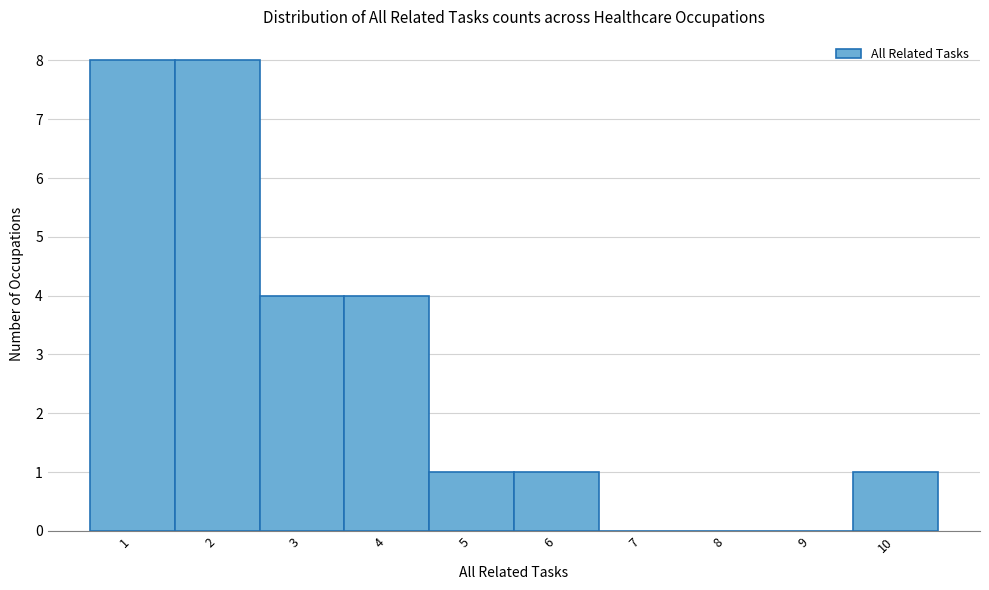

Reading left to right, transcribe this chart: for each bar, give the range it covers on the x-axis and its height. The values are not printed on the chart, so give them approximately, as read against the axis.

0.5 to 1.5: 8
1.5 to 2.5: 8
2.5 to 3.5: 4
3.5 to 4.5: 4
4.5 to 5.5: 1
5.5 to 6.5: 1
6.5 to 7.5: 0
7.5 to 8.5: 0
8.5 to 9.5: 0
9.5 to 10.5: 1